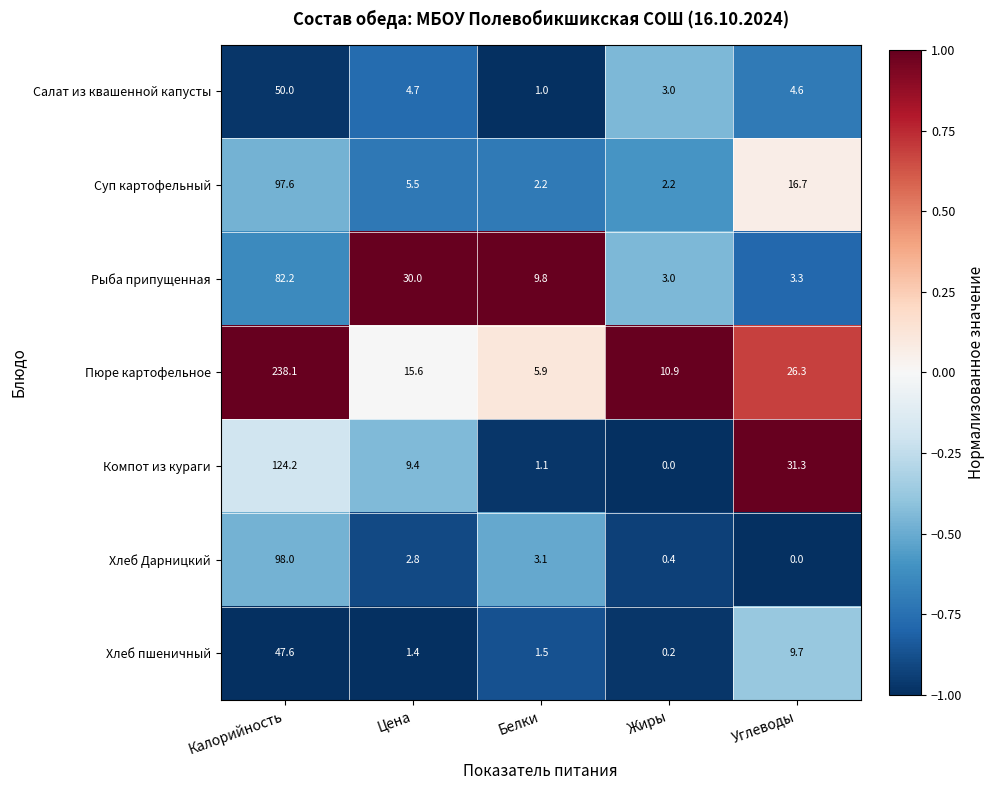

What value does the Хлеб Дарницкий series have at Белки?

3.1